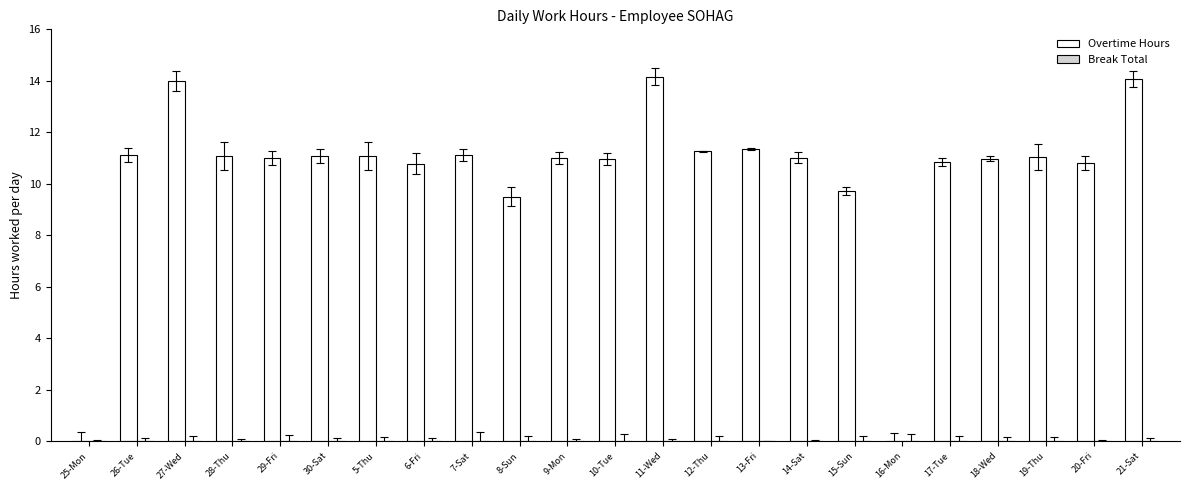

What is the ratio of the value at 21-Sat to the value at 15-Sun?

1.4